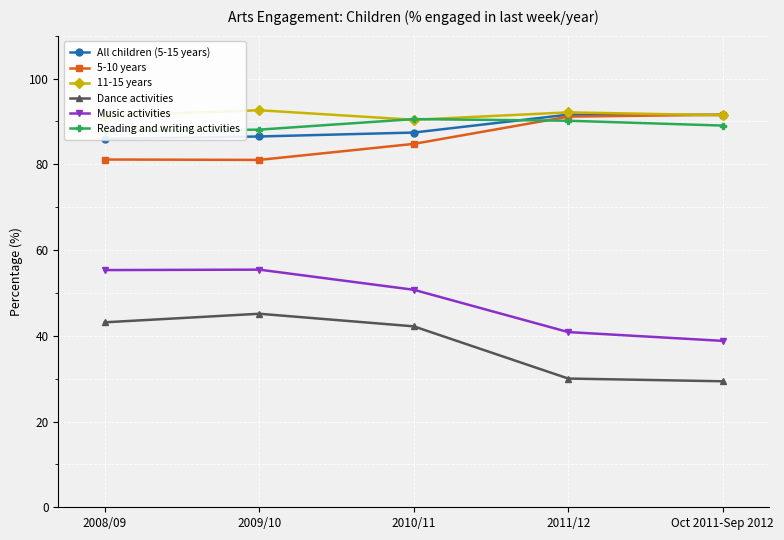

The Music activities series shows 64.0 at Oct 2011-Sep 2012. True or false?

False